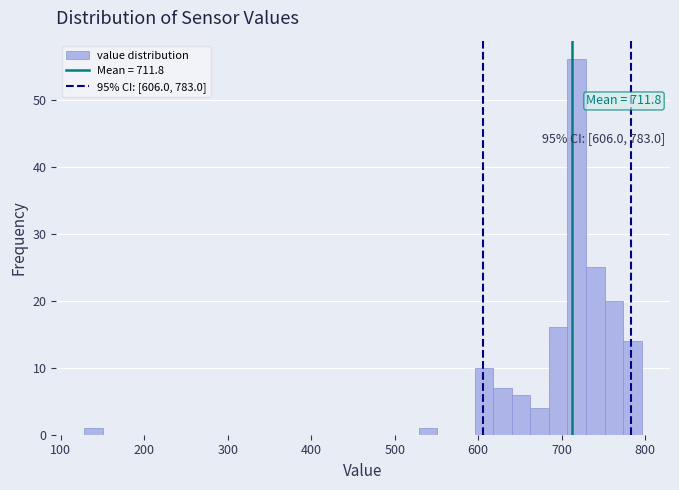

Around what value on the x-axis is the tallest bar? Give the approximate position of its centre, as read against the axis.

720